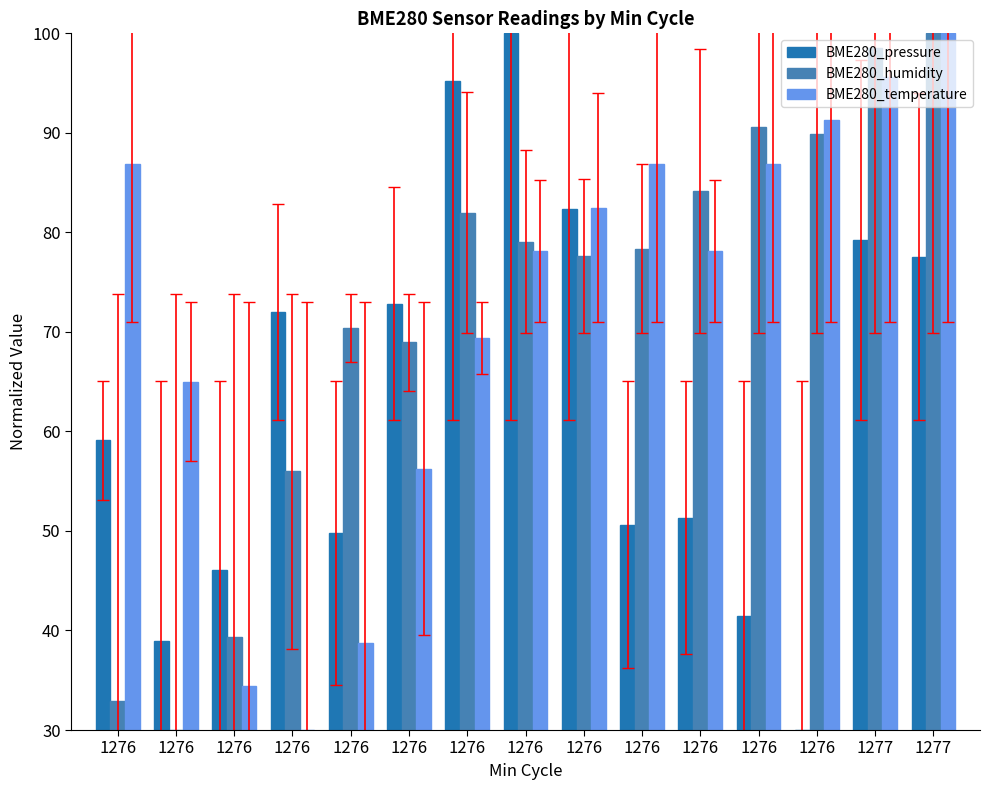

What is the value of the BME280_humidity bar at the 8th from the left?

32.9